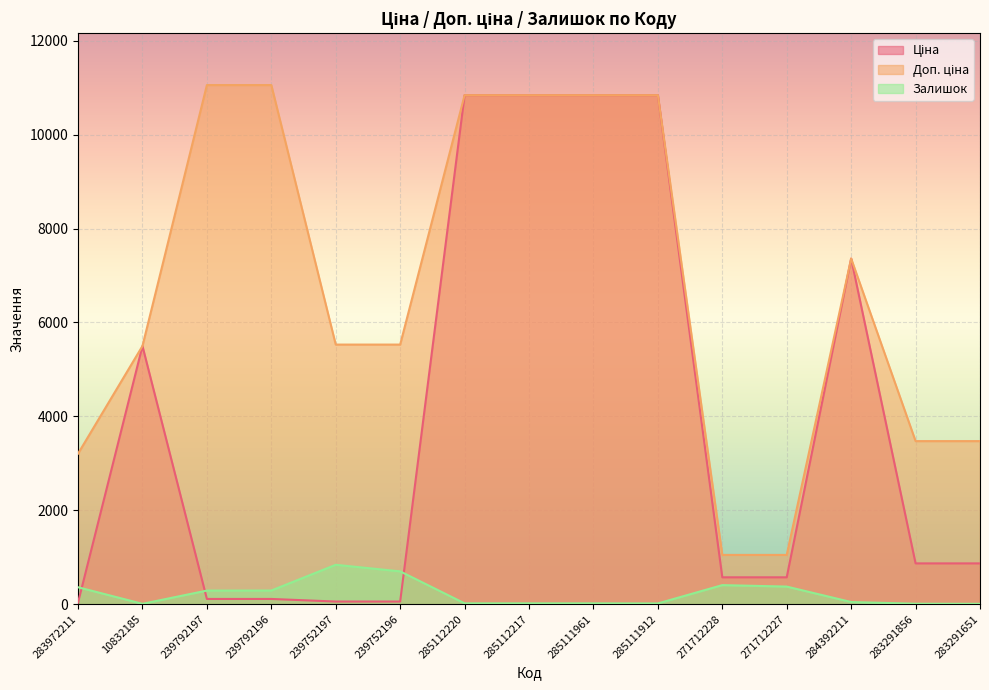

In Ціна, how many points are higher than both neighbors (excluding endpoints)?

2